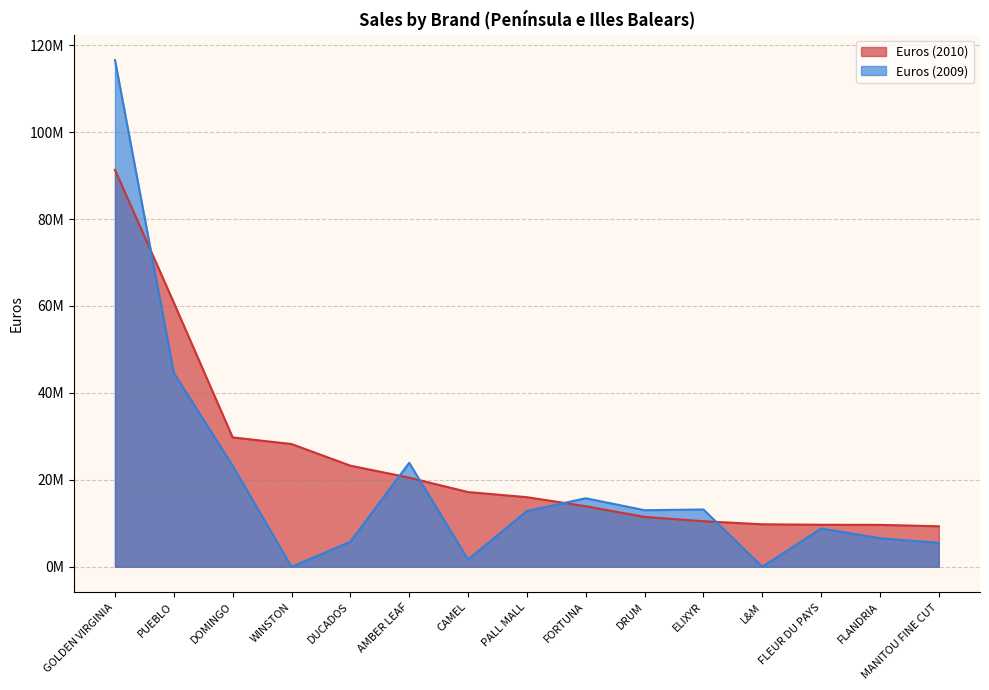

At which label is Euros (2009) closest to 58288608?

PUEBLO